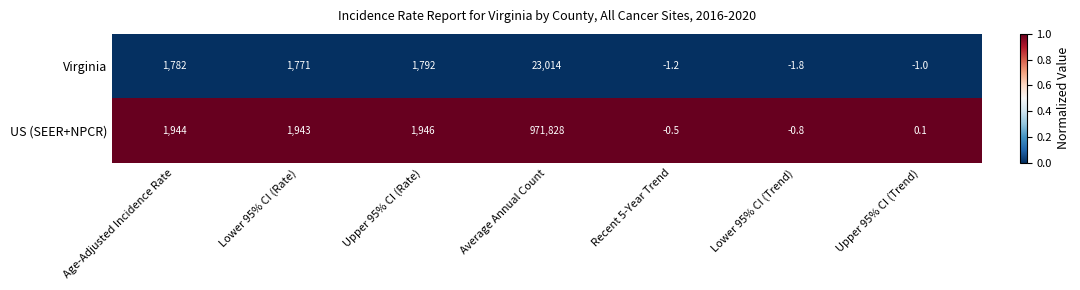

Between Age-Adjusted Incidence Rate and Recent 5-Year Trend, which series saw the biggest shift?

US (SEER+NPCR)